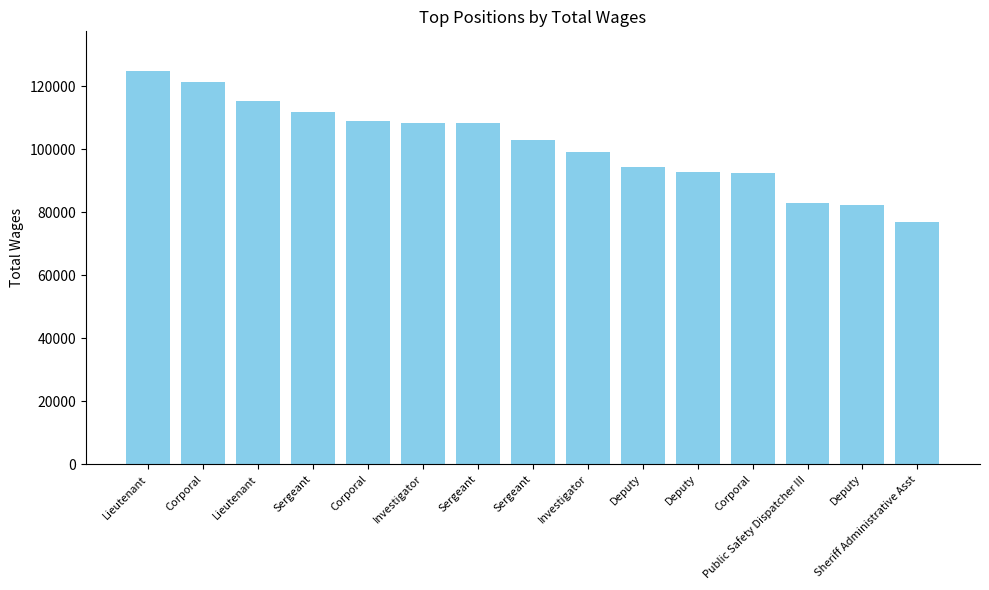

How many bars are there in total?

15